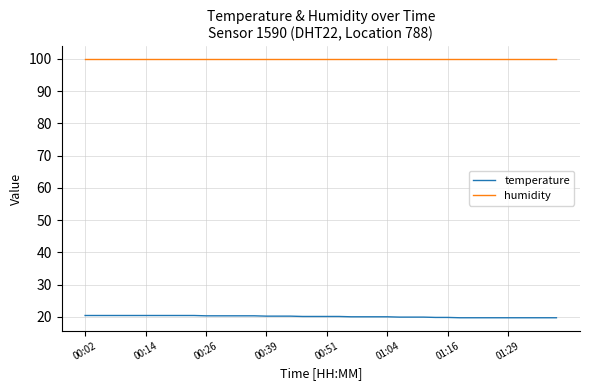

What is the minimum value for temperature?

19.7